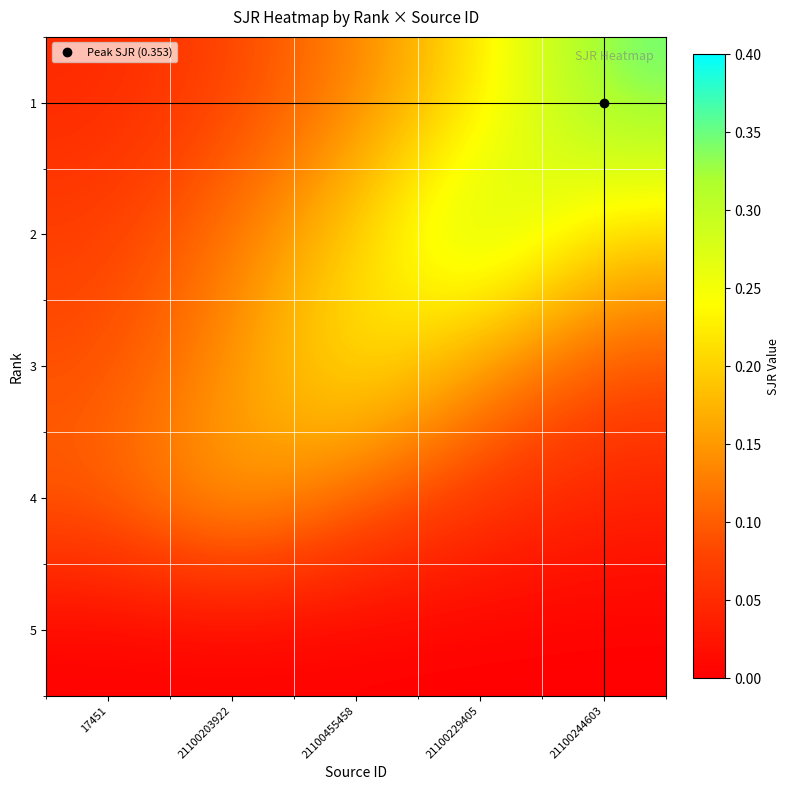

At which category is the sum across all series the highest?

21100229405